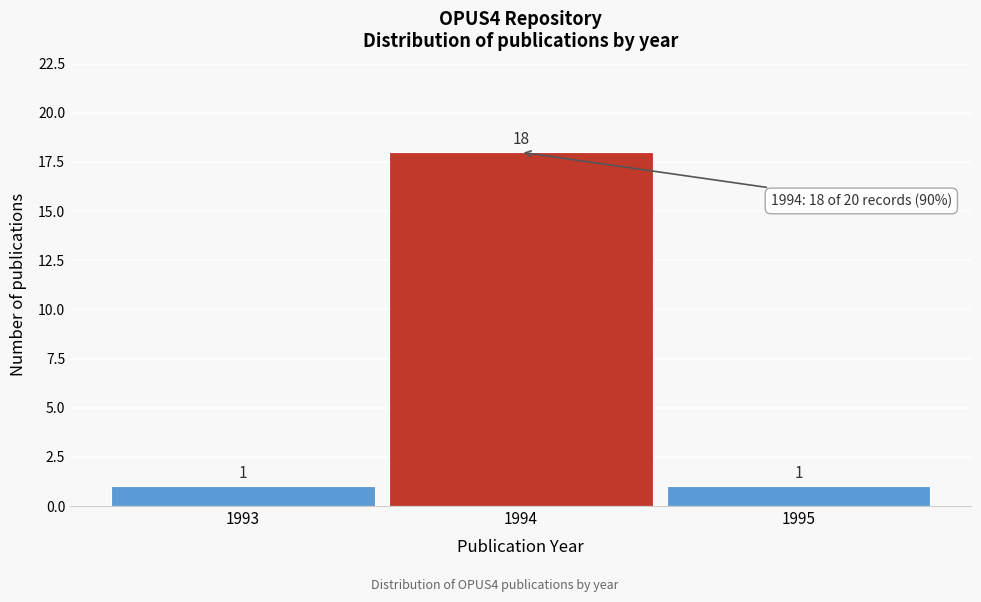

Reading left to right, list every bar in this chart as the range it spans on the x-axis followed by its height.

1992.5 to 1993.5: 1
1993.5 to 1994.5: 18
1994.5 to 1995.5: 1